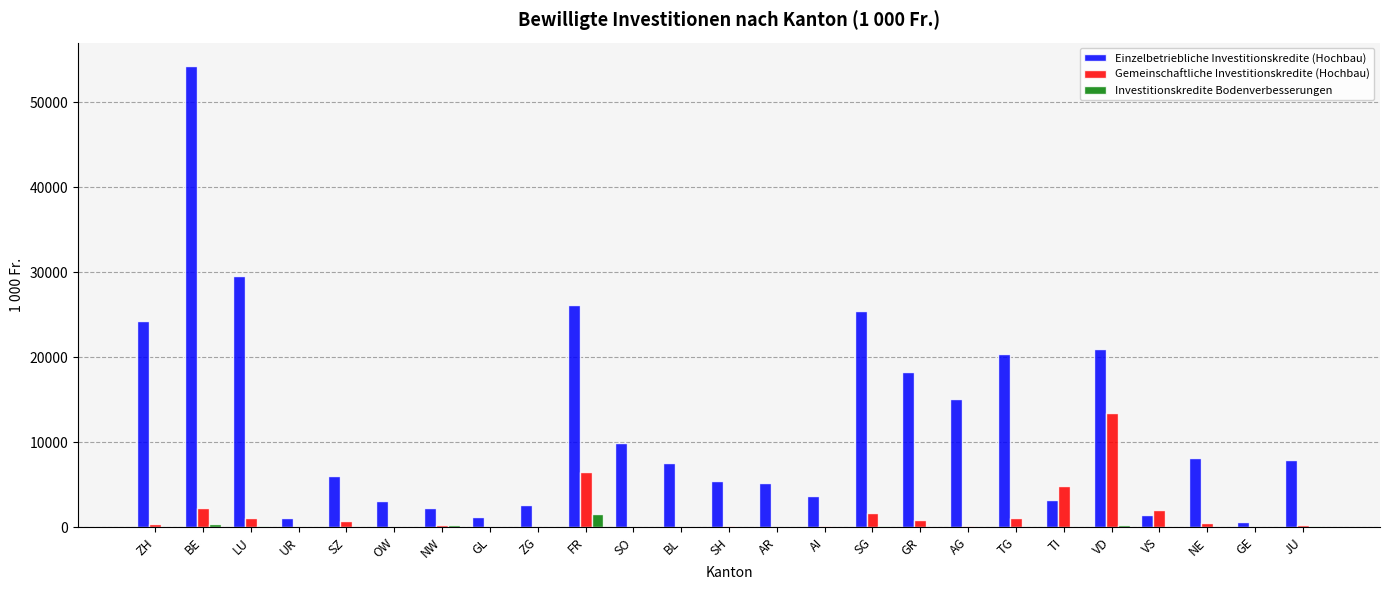

Which series has the largest total across all categories?

Einzelbetriebliche Investitionskredite (Hochbau)